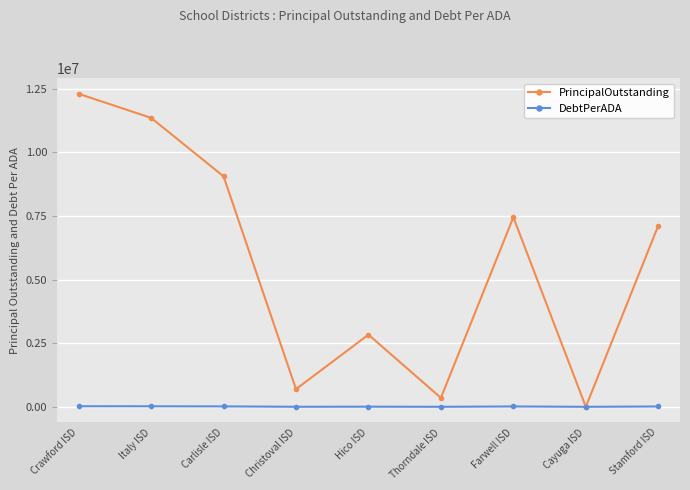

Which series has the widest spread of values?

PrincipalOutstanding